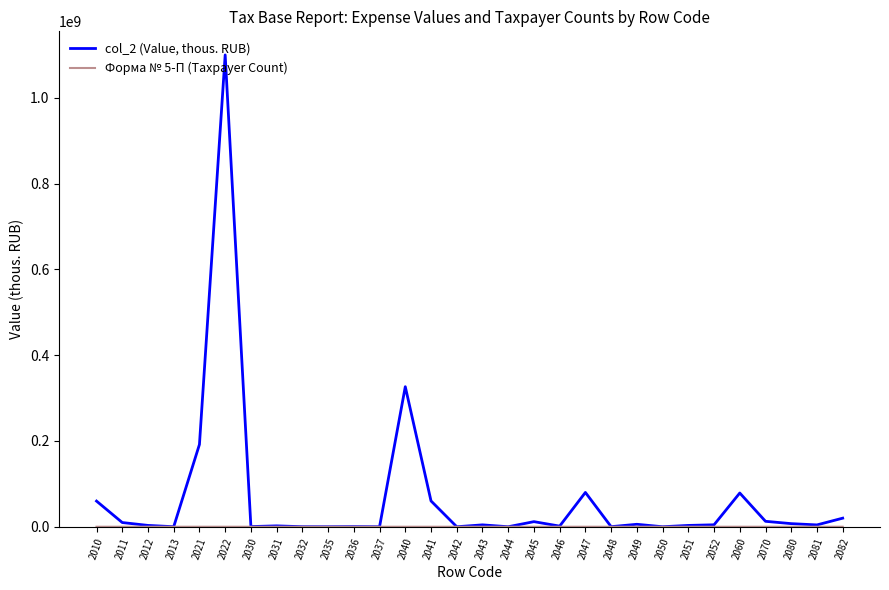

Which series has the largest range (max minus min)?

col_2 (Value, thous. RUB)